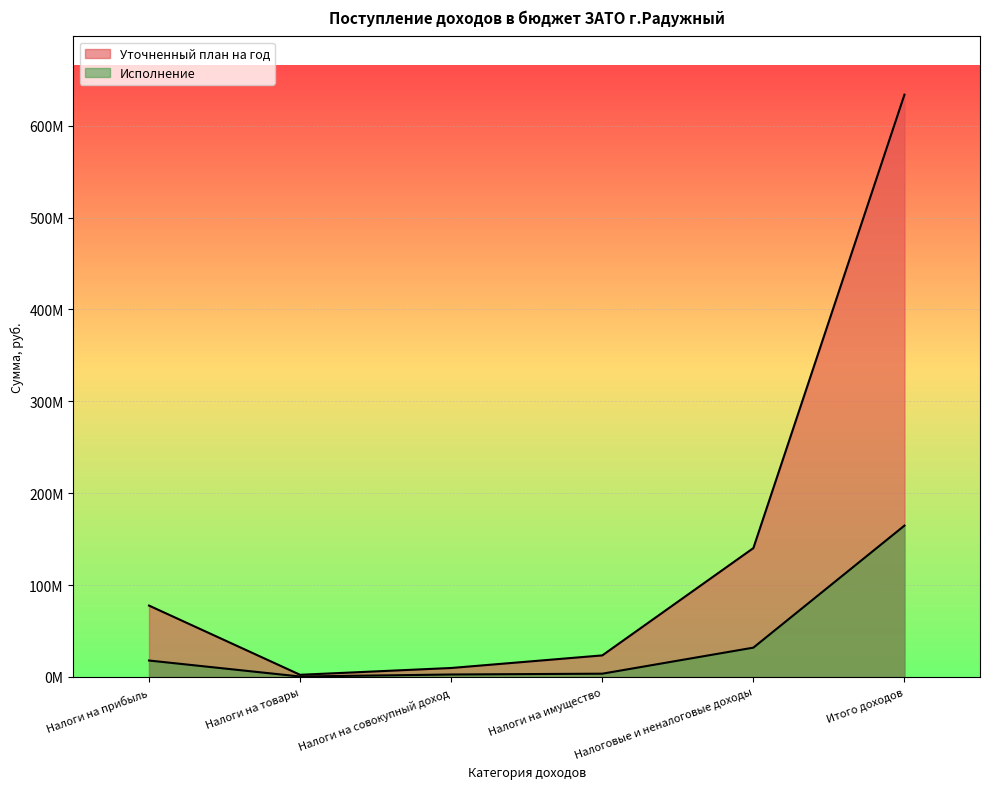

True or false: Исполнение and Уточненный план на год cross at least once.

False